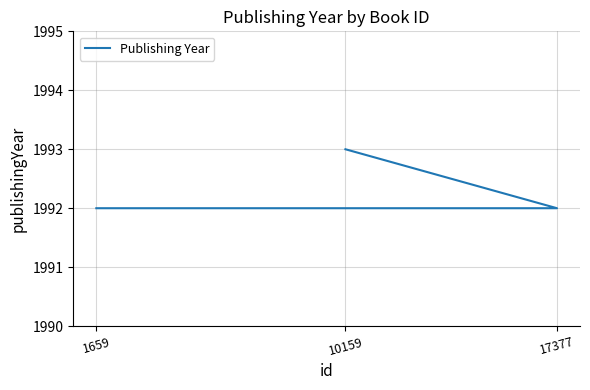

The chart shows a value of 766 at 1659. True or false?

False